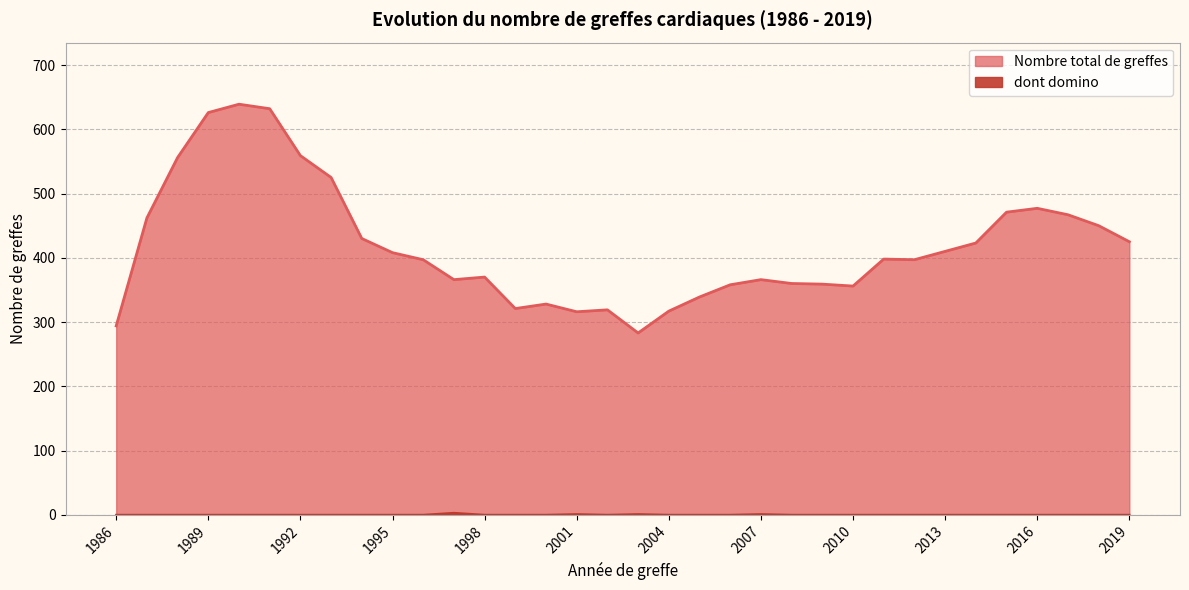

At how many categories does at least one series exceed 276?

34